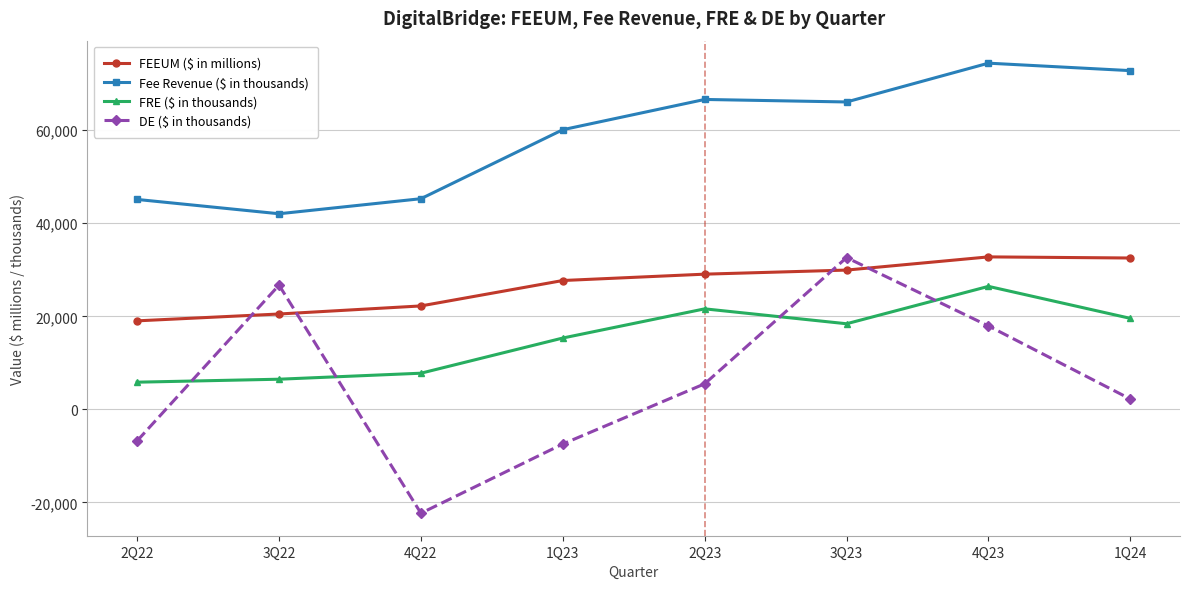

Between 2Q22 and 4Q22, which series saw the biggest shift?

DE ($ in thousands)